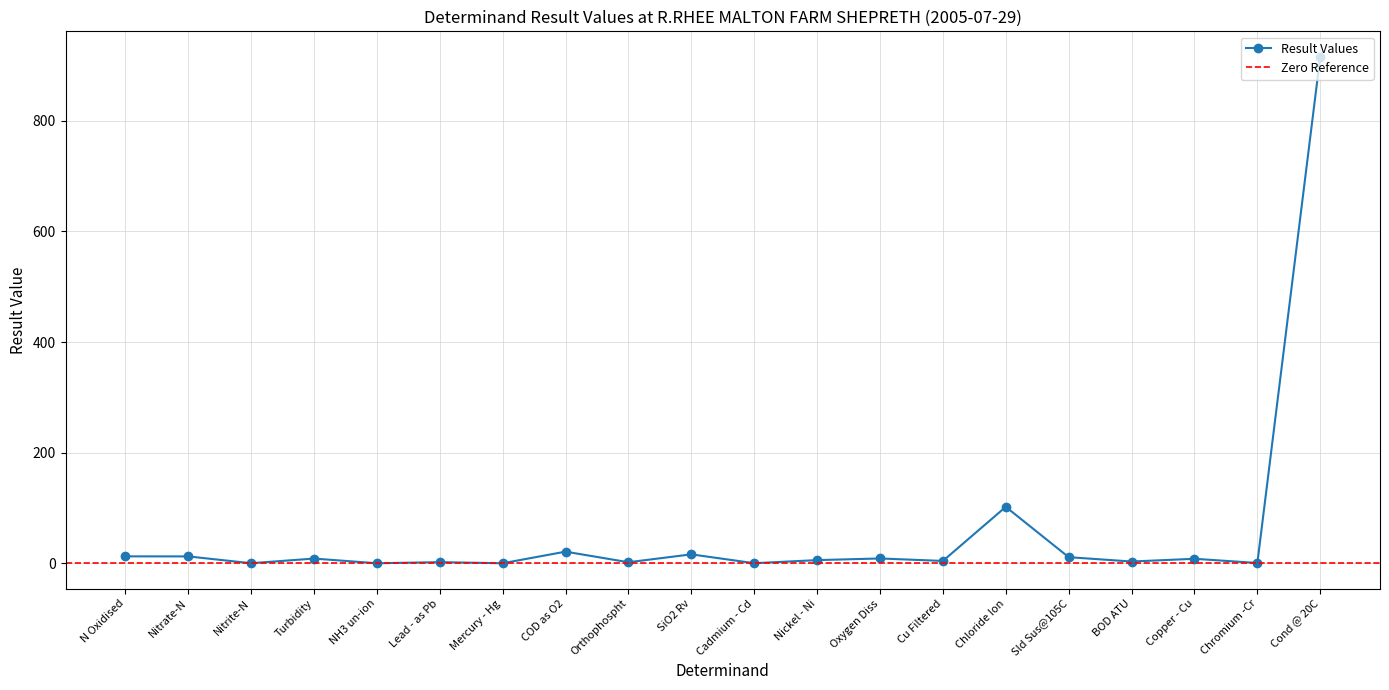

Which has a higher value, NH3 un-ion or Lead - as Pb?

Lead - as Pb